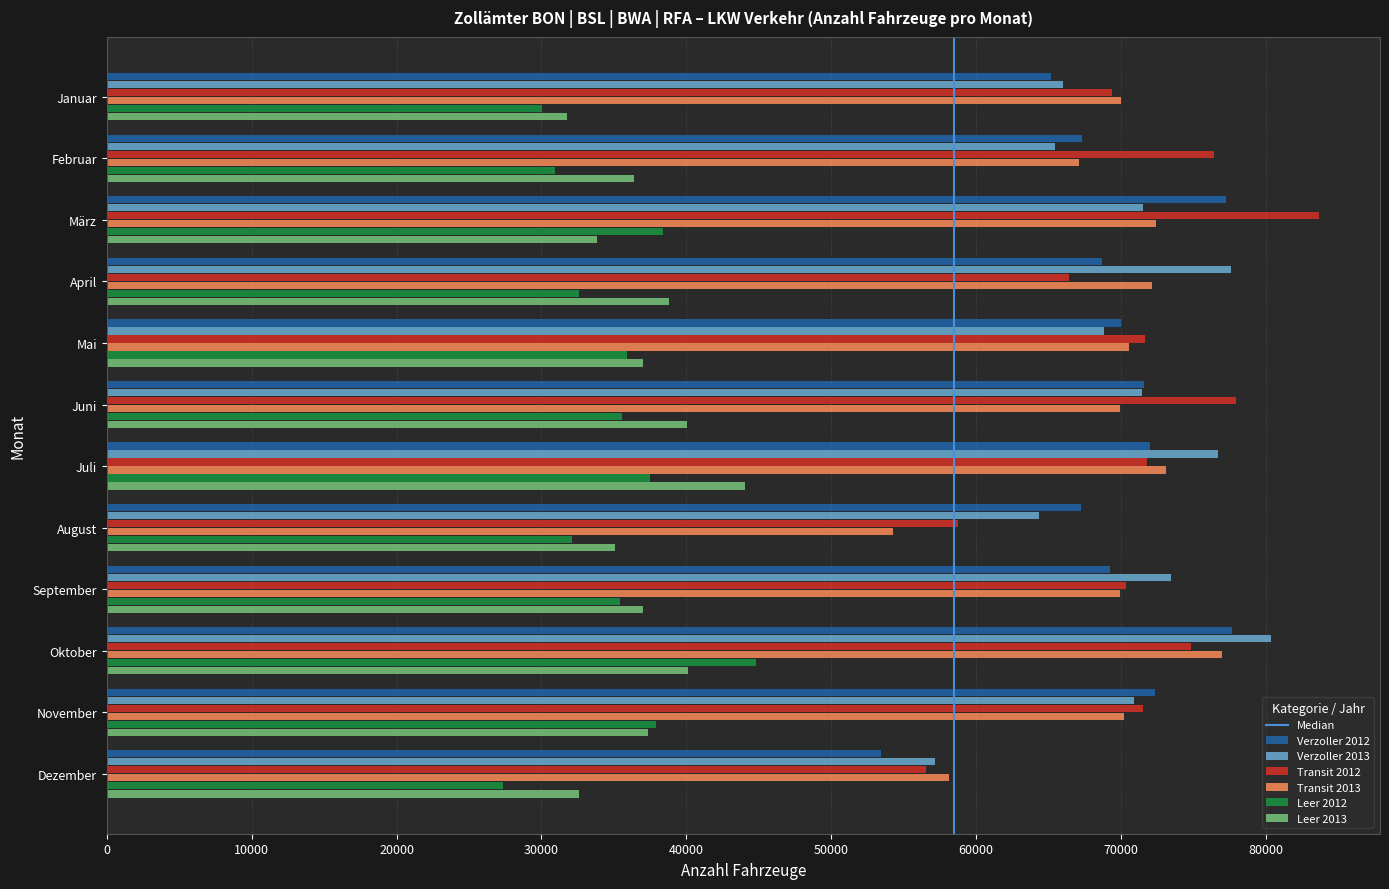

What is the difference between the Transit 2012 values at November and Mai?

150